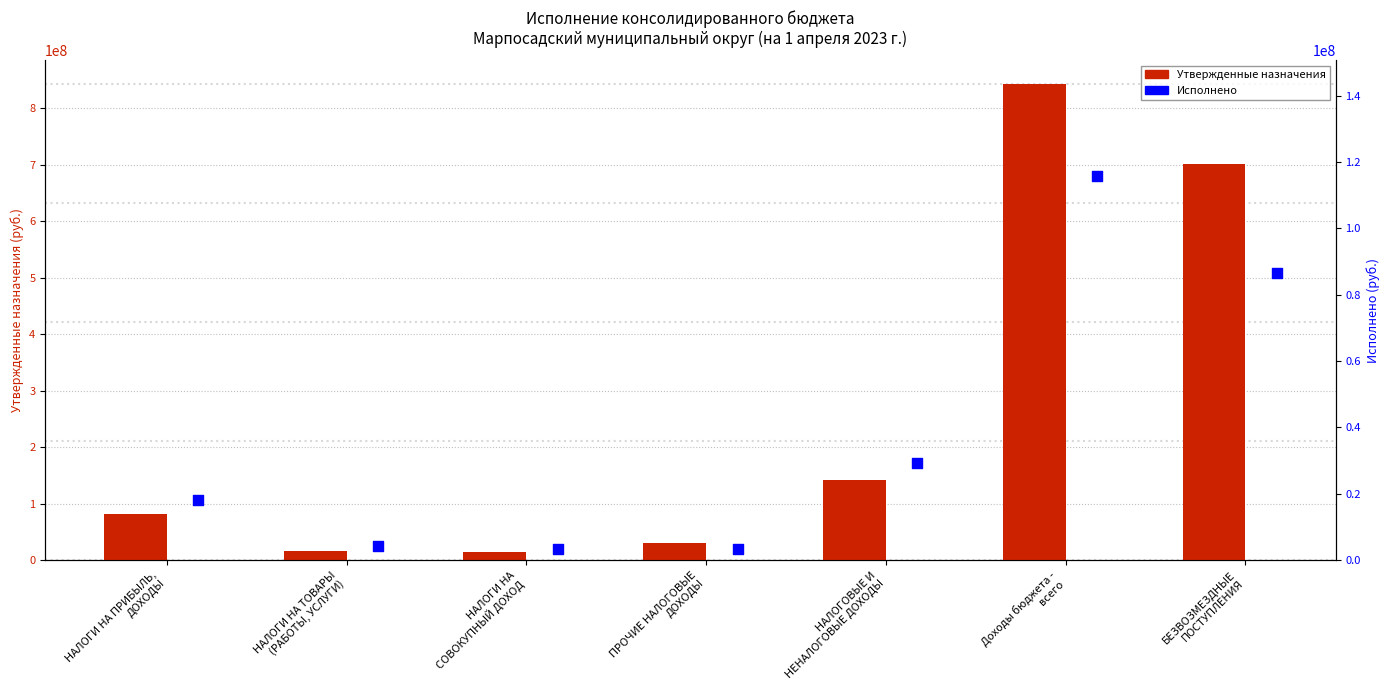

What is the total value across all series at НАЛОГИ НА ПРИБЫЛЬ,
ДОХОДЫ?

99160484.3